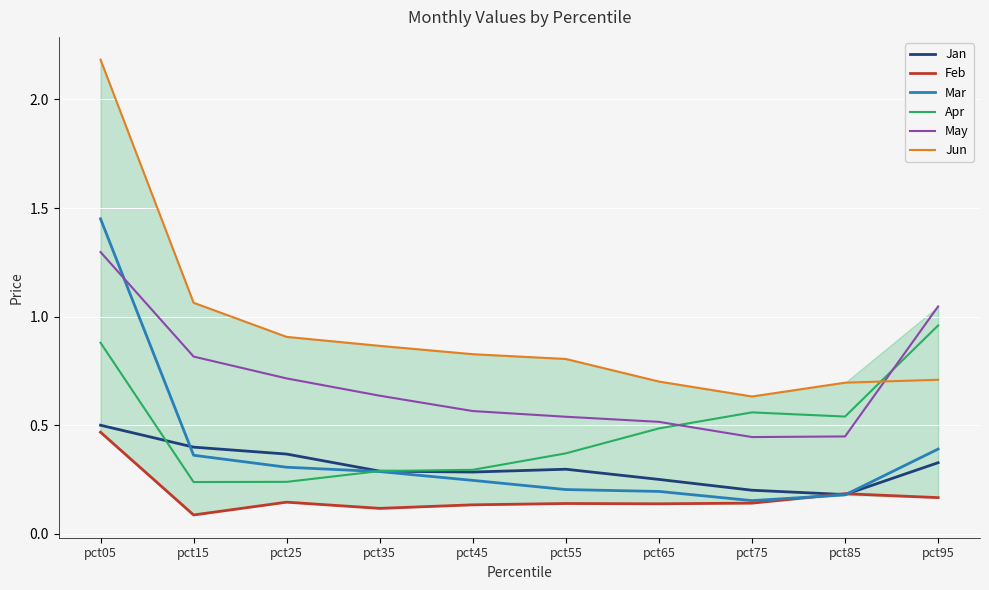

At which label does Jan reach its peak?

pct05